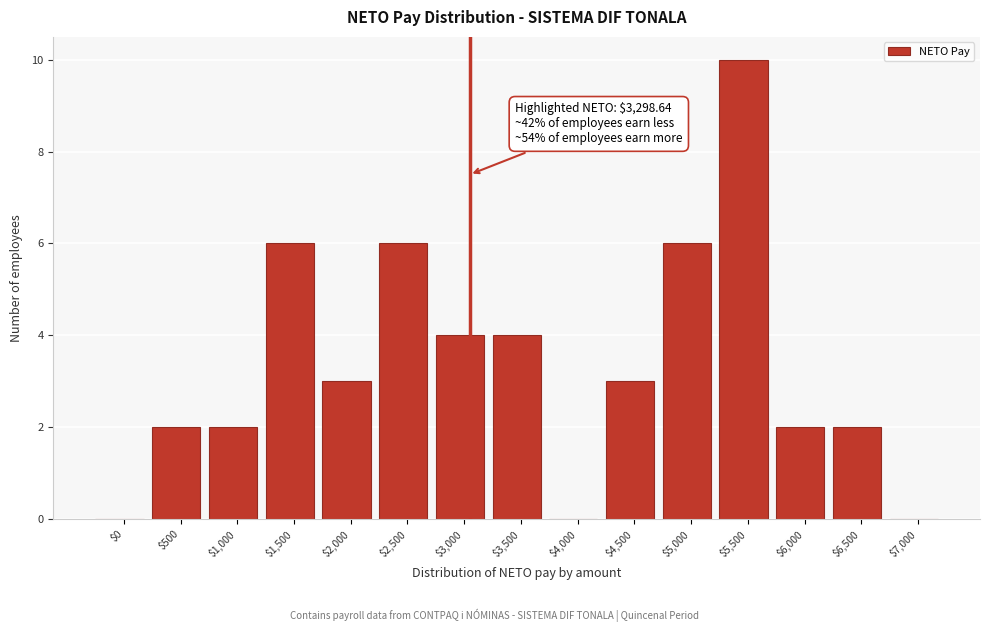

The value at $2,500 is 6. True or false?

True